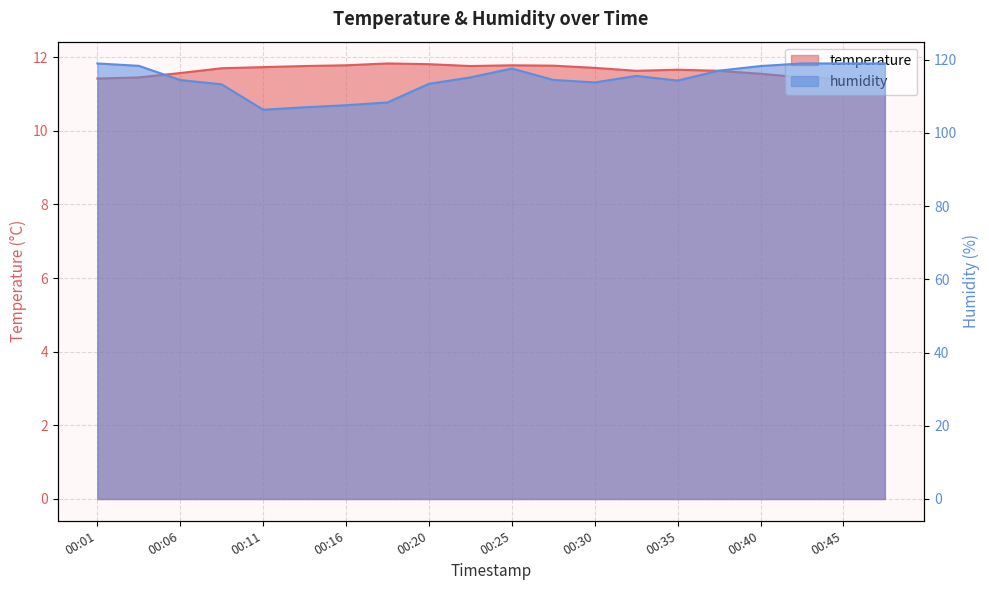

What is the greatest value displayed?

119.0